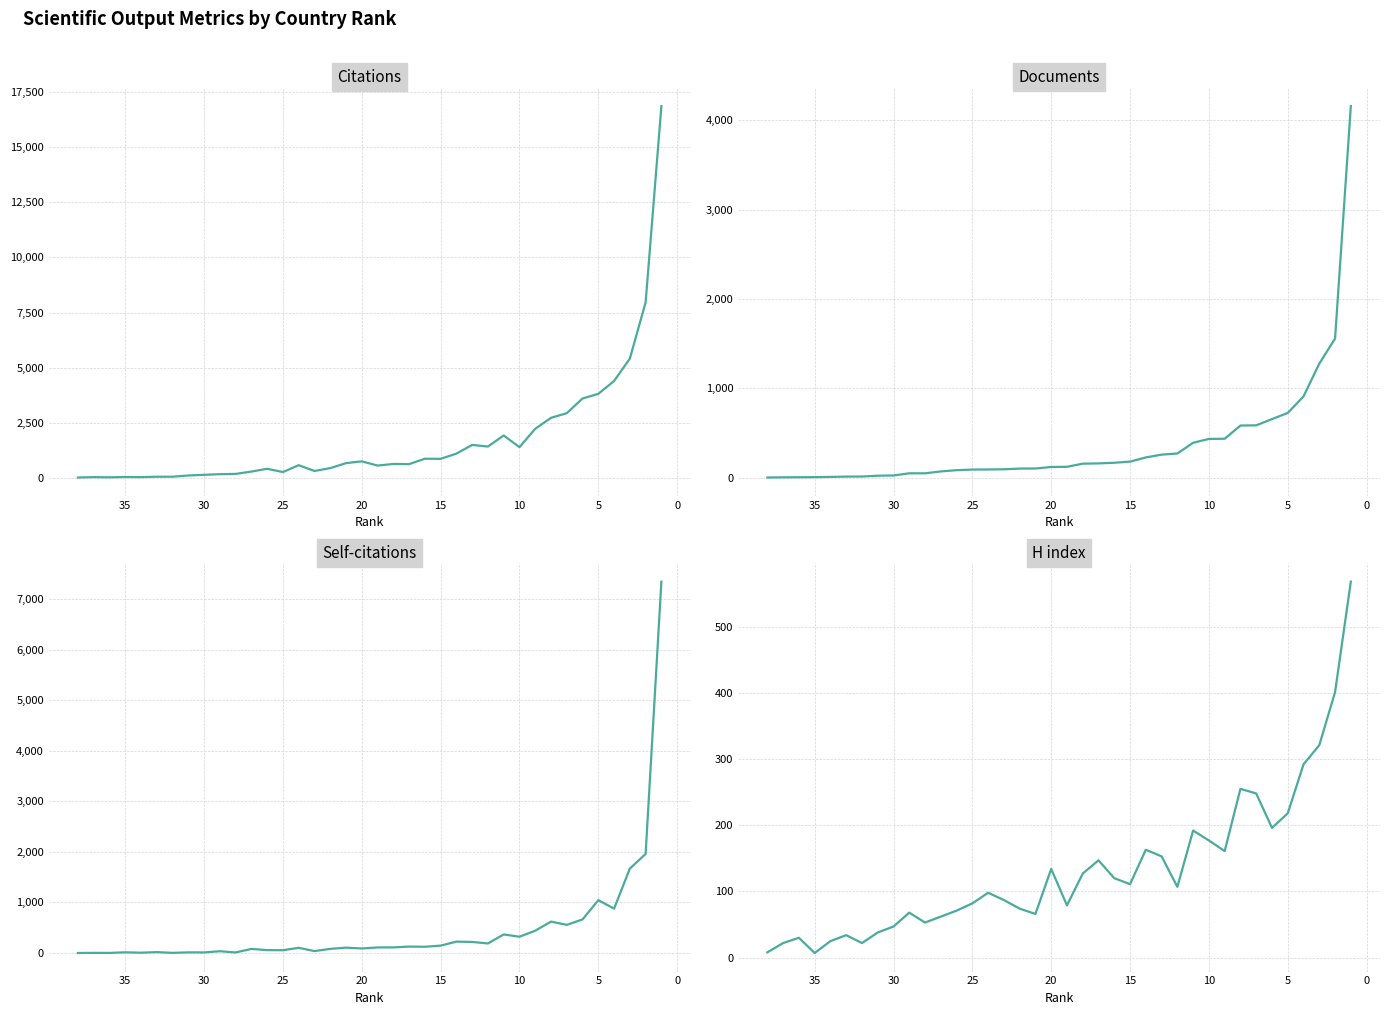

The Citations series shows 76 at 11. True or false?

False